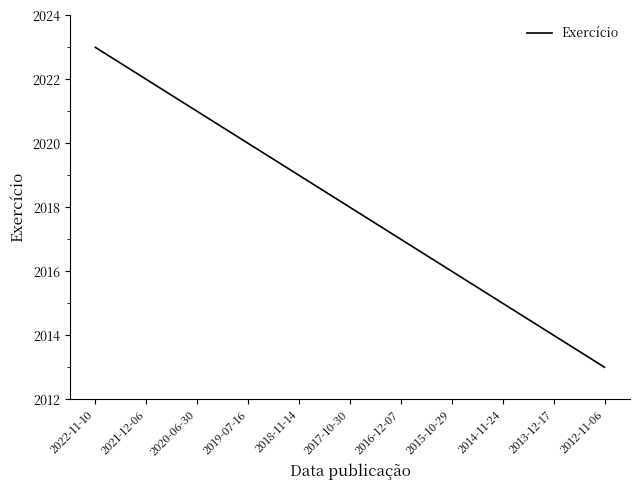

What is the average value?

2018